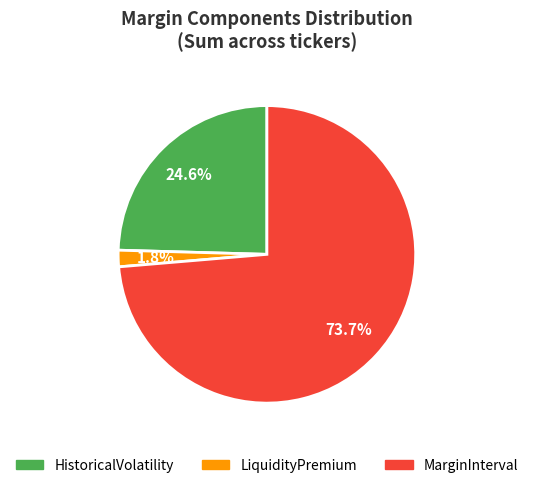

Rank the categories by value from lowest to highest.

LiquidityPremium, HistoricalVolatility, MarginInterval